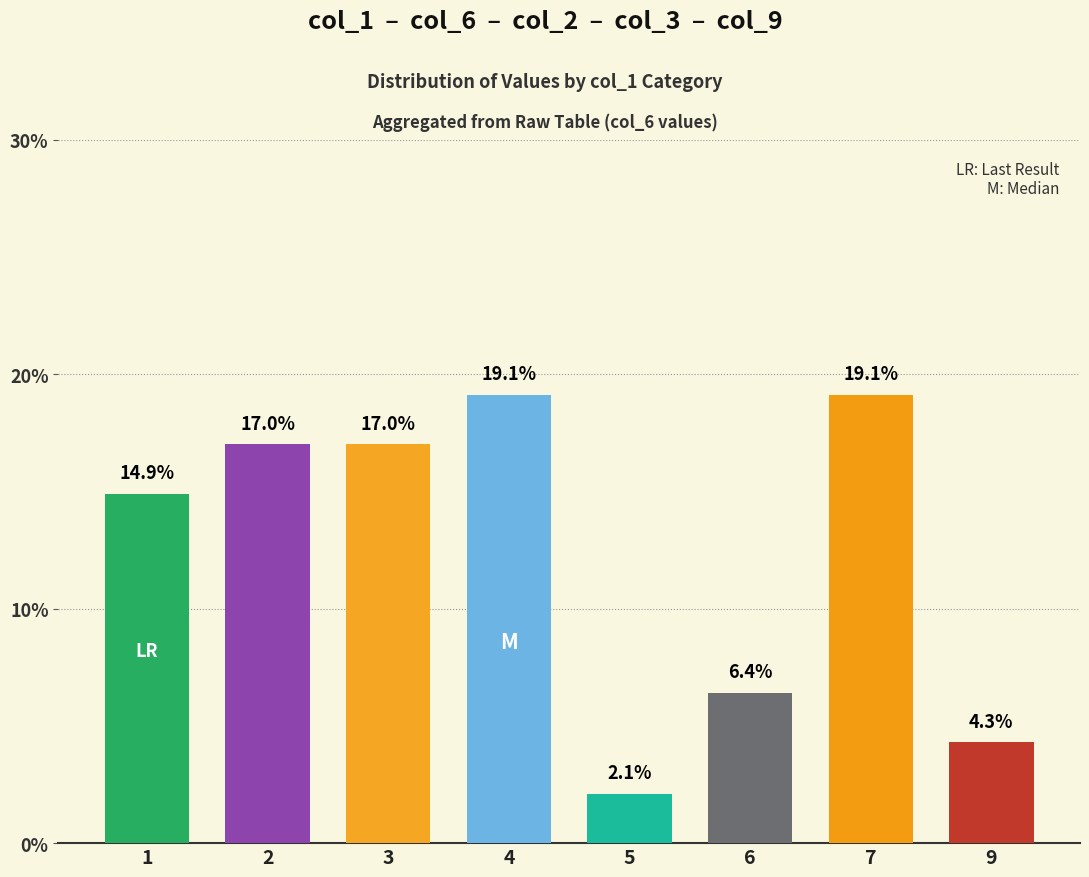

Reading right to left, what are all the values shown in this chart?

4.3	19.1	6.4	2.1	19.1	17.0	17.0	14.9